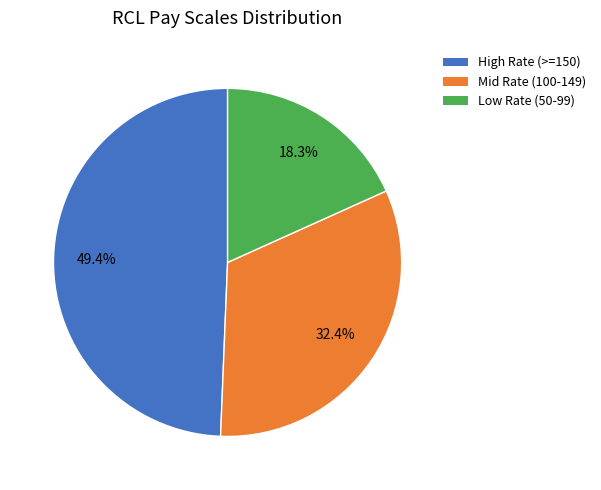

Is there a majority slice in this chart?

No